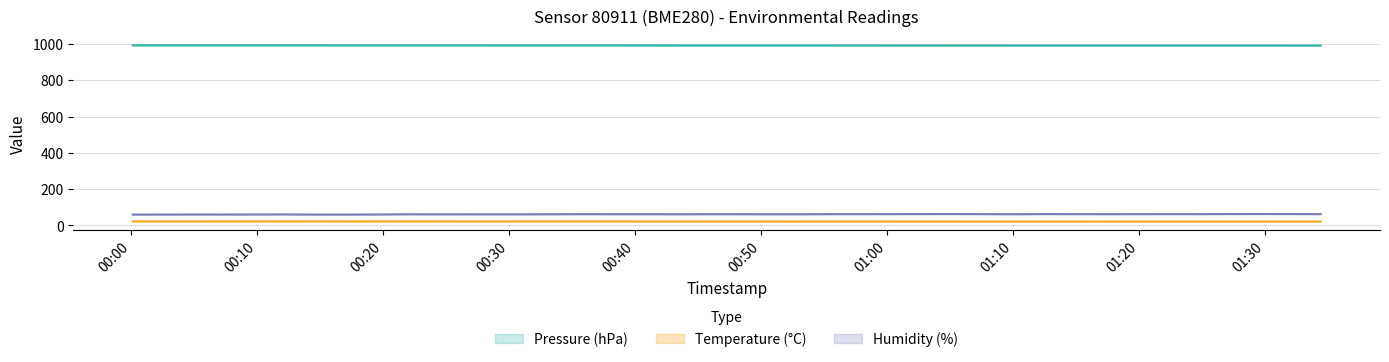

True or false: humidity and pressure cross at least once.

False